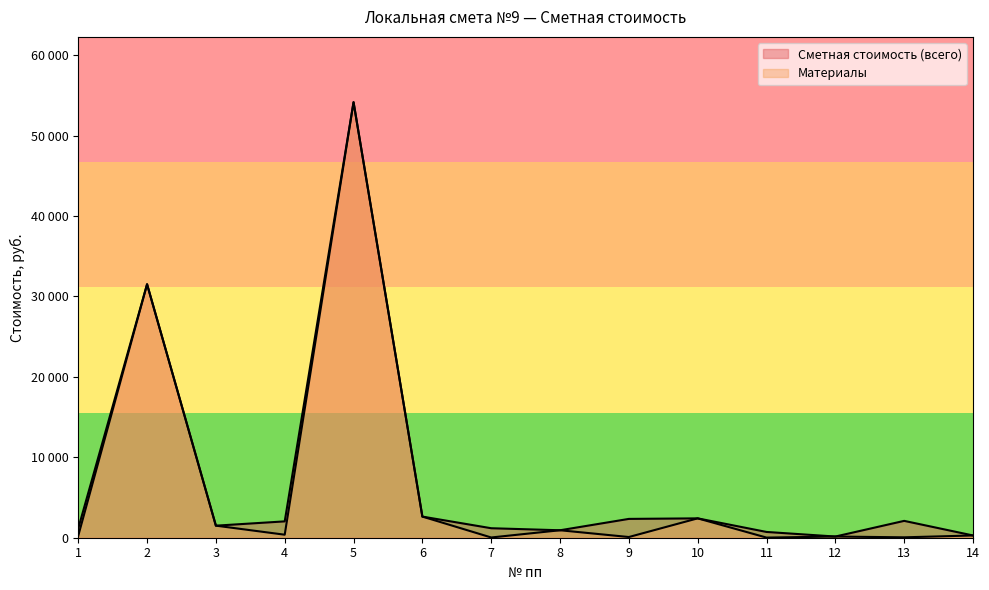

Rank the series at 5 from highest to lowest value.

Сметная стоимость (всего), Материалы